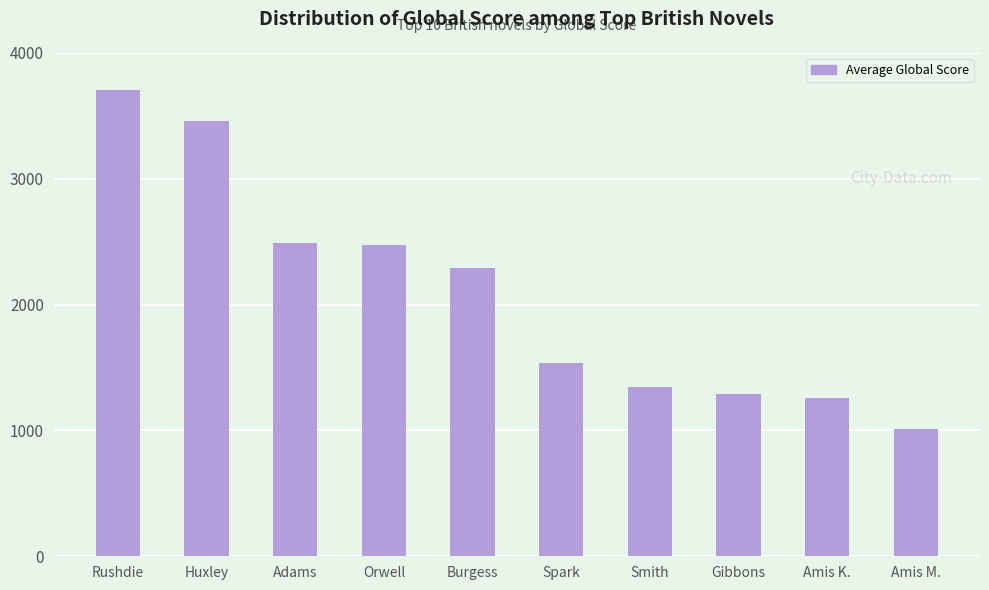

Is it true that the value at Orwell is 1513?

False